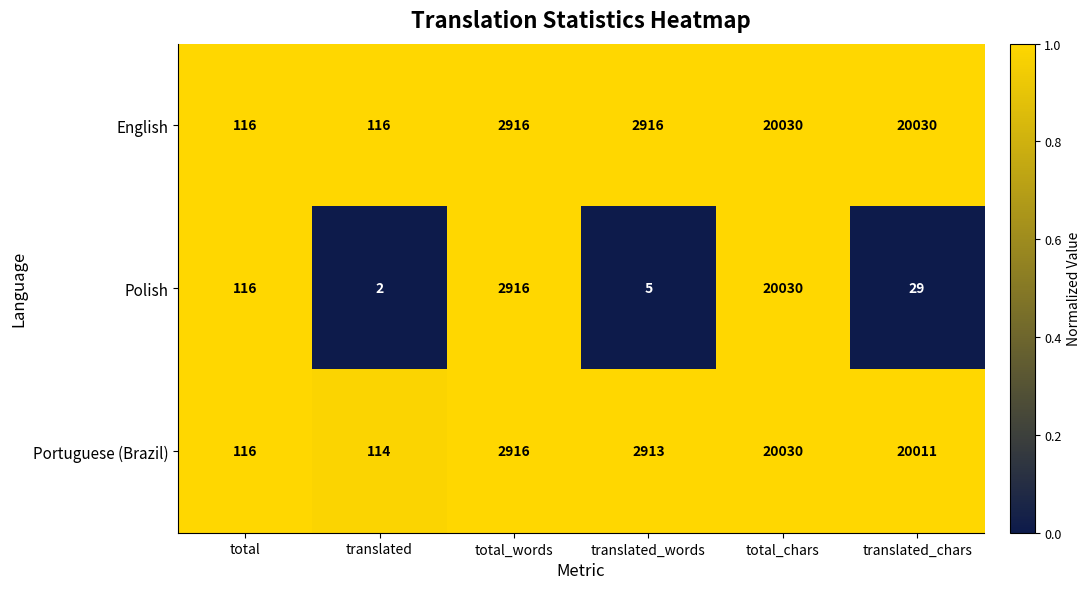

How many data points does each series have?

6